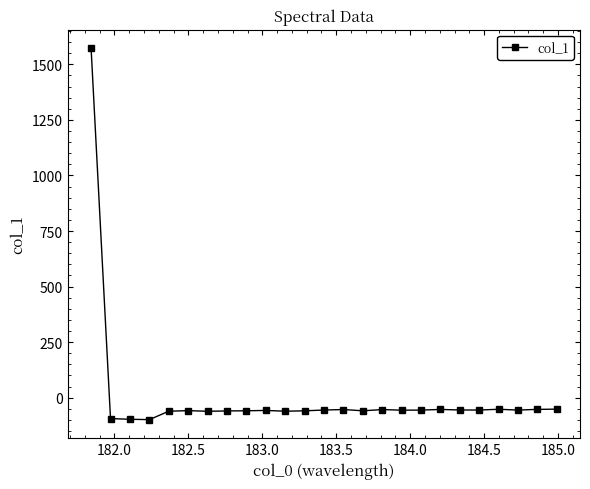

What is the sum of all values?

95.0